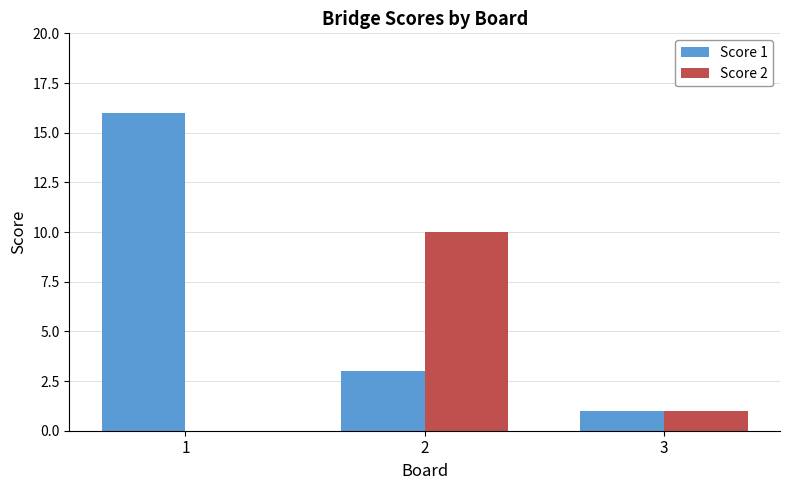

Are the bars grouped side by side (vs. stacked)?

Yes